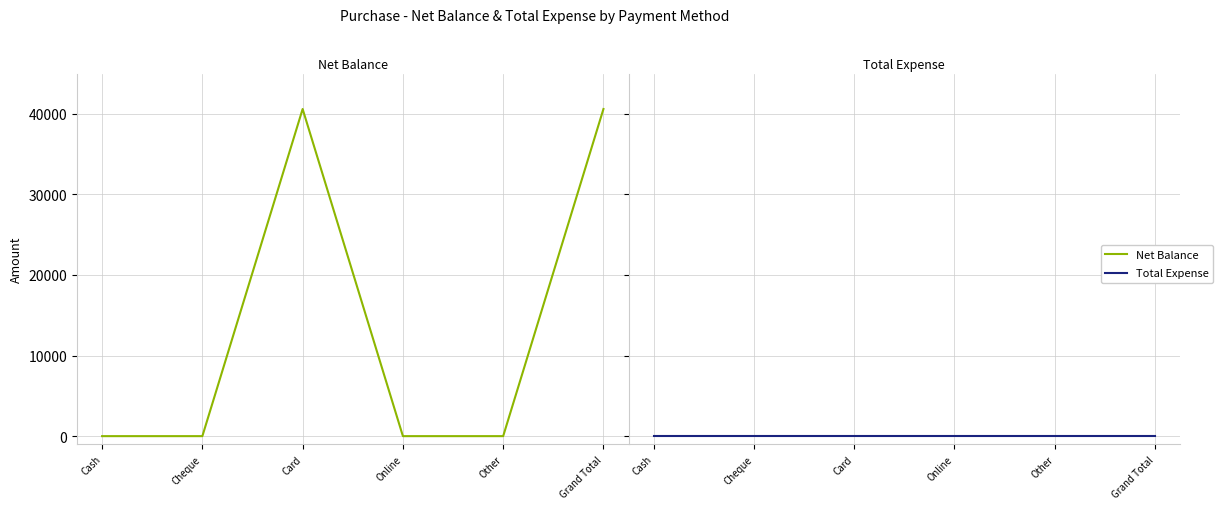

What is the maximum value shown in the chart?

40600